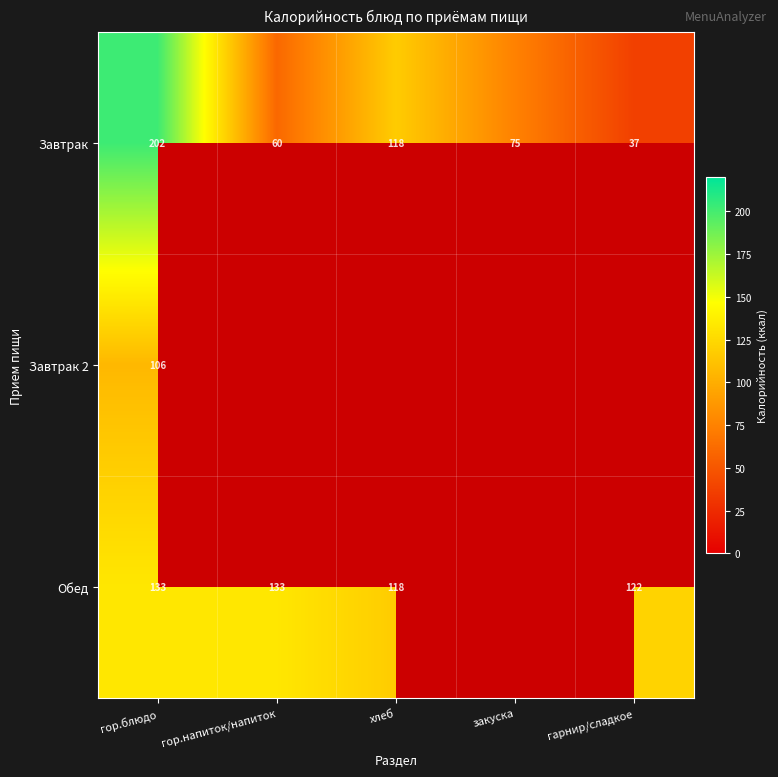

How many distinct data groups are displayed?

3